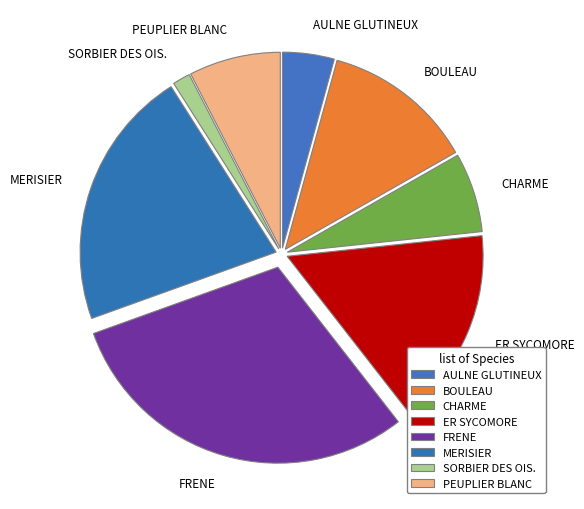

Count the number of slices in the pie.

8